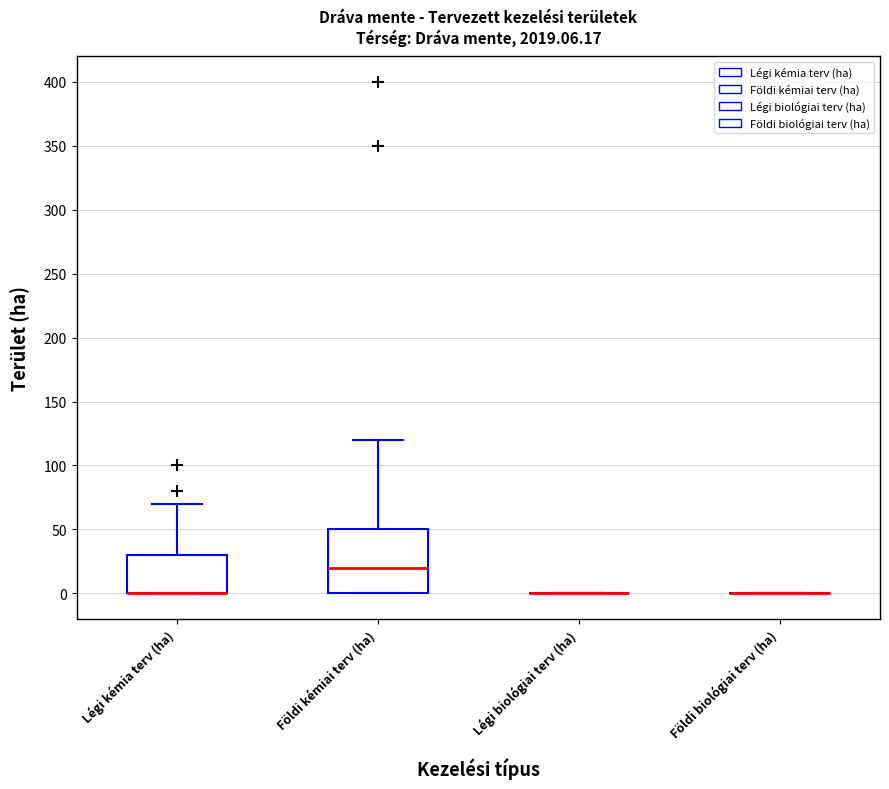

Reading left to right, transcribe this box plot: for each box, give where its median line is, the range the box spans, and where its two whiskers end, as read against the y-axis. The values are not printed on the chart, so give them approximately, as read against the axis.

Légi kémia terv (ha): median 0 (drawn on the box's lower edge), box 0 to 30, whiskers 0 to 70
Földi kémiai terv (ha): median 20, box 0 to 50, whiskers 0 to 120
Légi biológiai terv (ha): box collapsed to a line at 0, whiskers 0 to 0
Földi biológiai terv (ha): box collapsed to a line at 0, whiskers 0 to 0